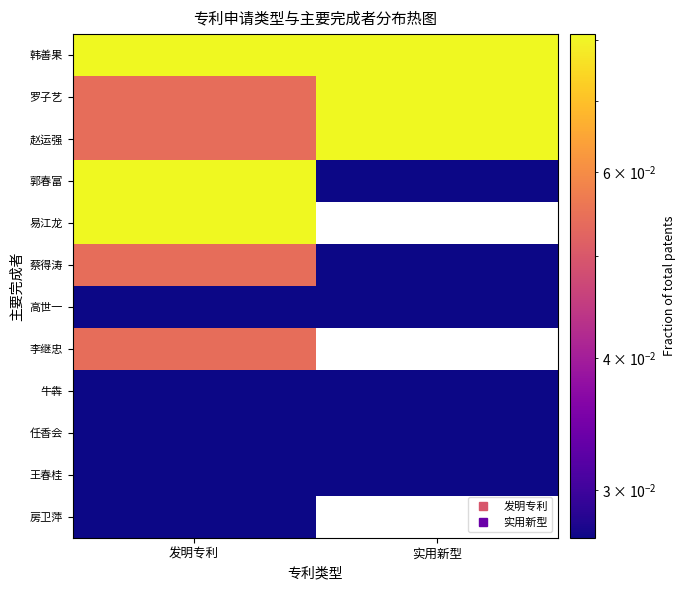

Which category has the highest value across all series?

发明专利